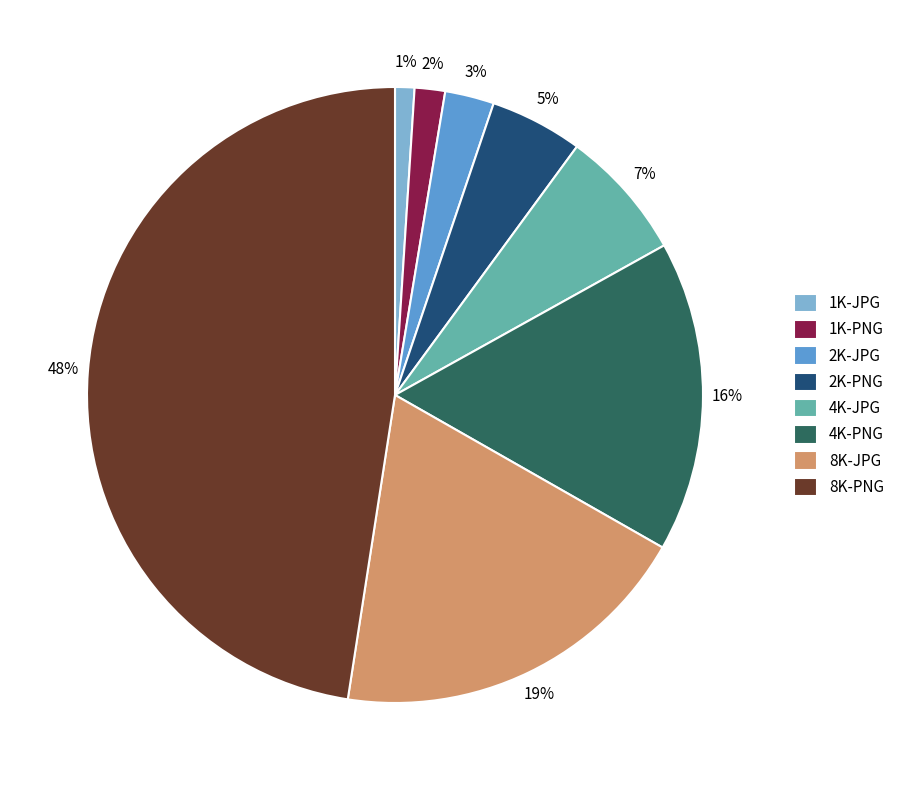

Does any single category account for the majority?

No